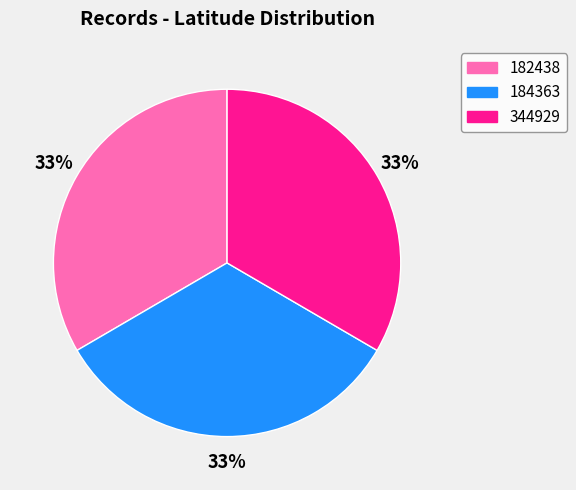

Count the number of slices in the pie.

3